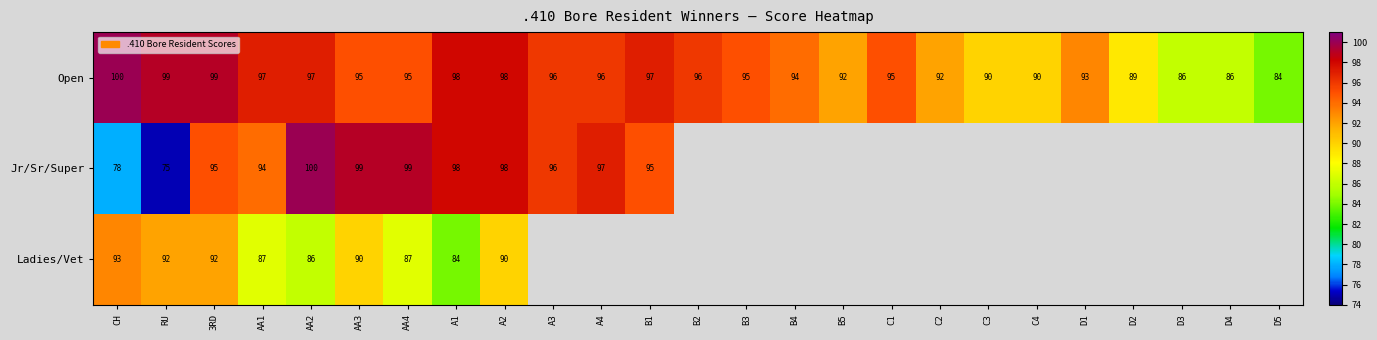

What value does the Open series have at AA2?

97